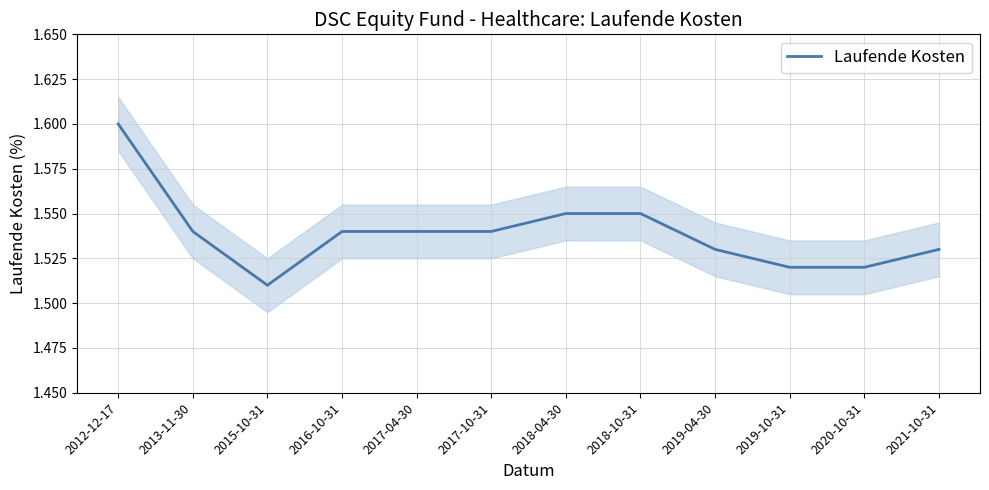

At which category does the data reach its first local valley?

2015-10-31